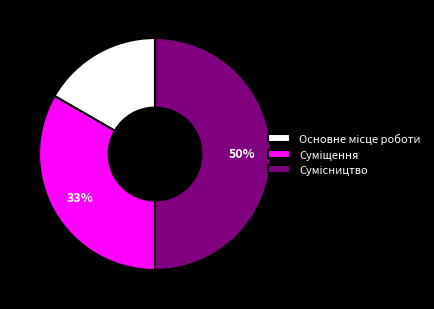

To the nearest percent, what is the difference between the largest and smallest slice percentages?

33%